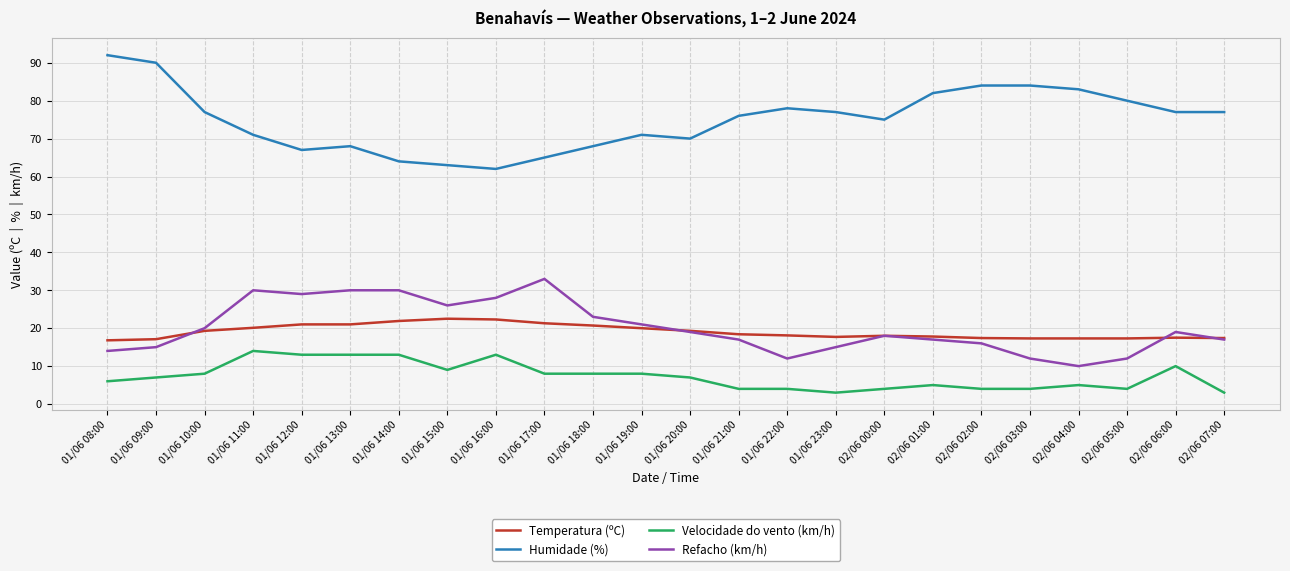

How many categories are shown in the chart?

24